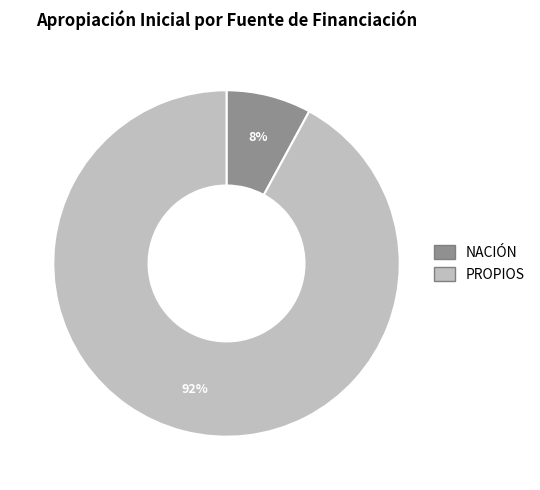

Which slice is the largest?

PROPIOS